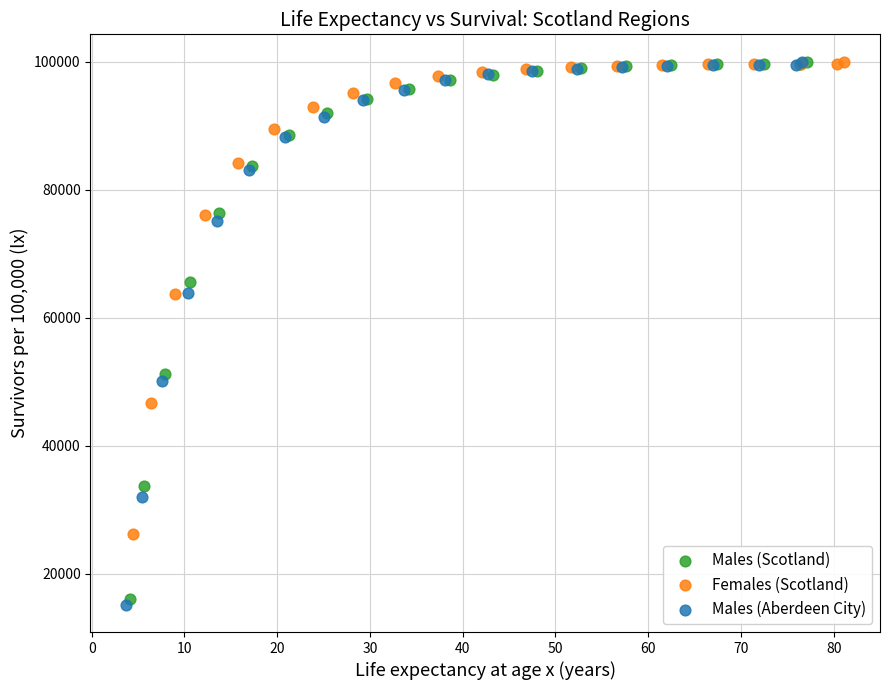

Which series reaches the minimum Y coordinate?

Males (Aberdeen City)